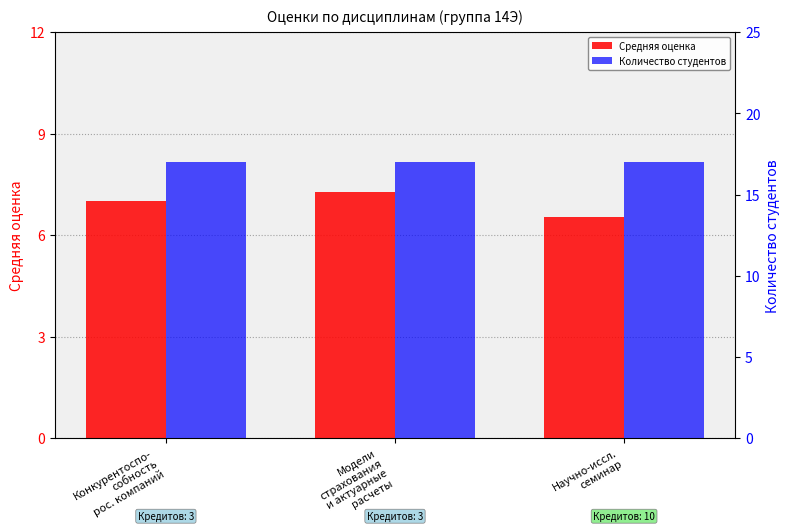

Which category has the highest value in the Количество студентов series?

Конкурентоспо-
собность
рос. компаний